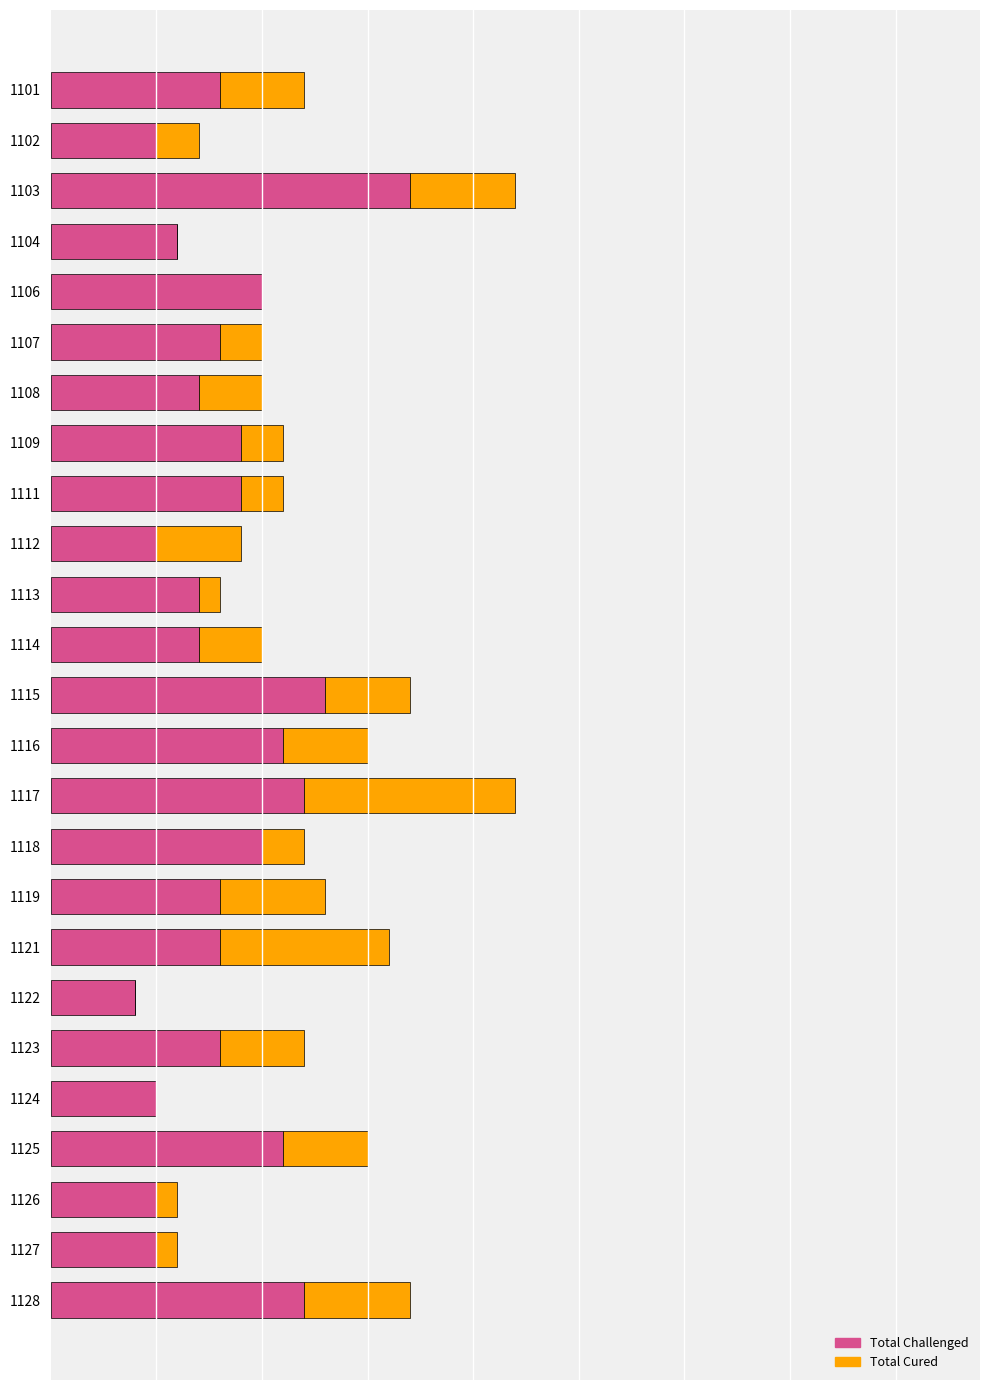

What is the sum of all Total Challenged values?

210